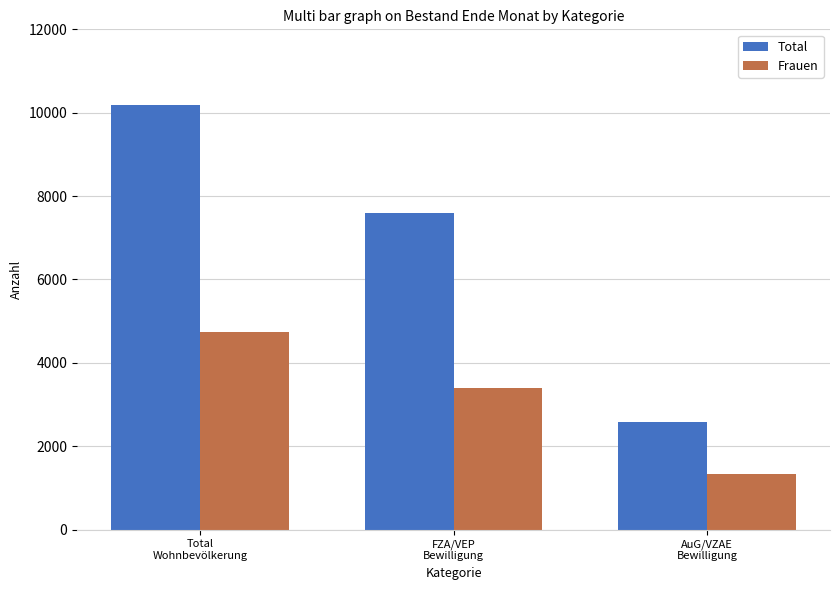

Is it true that Total equals 10195 at Total
Wohnbevölkerung?

True